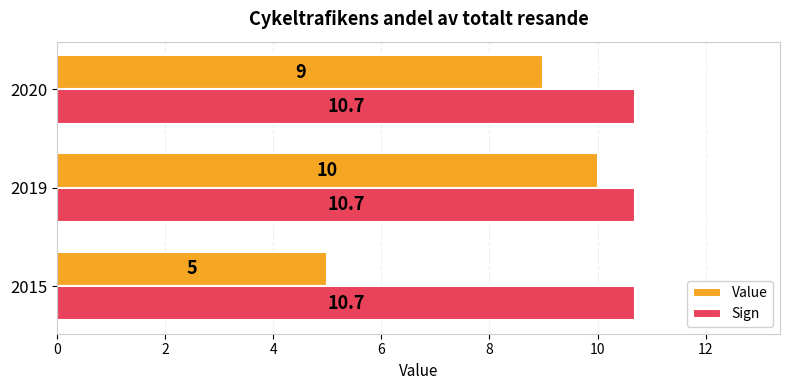

Count the Value values in the range 5 to 10.

3